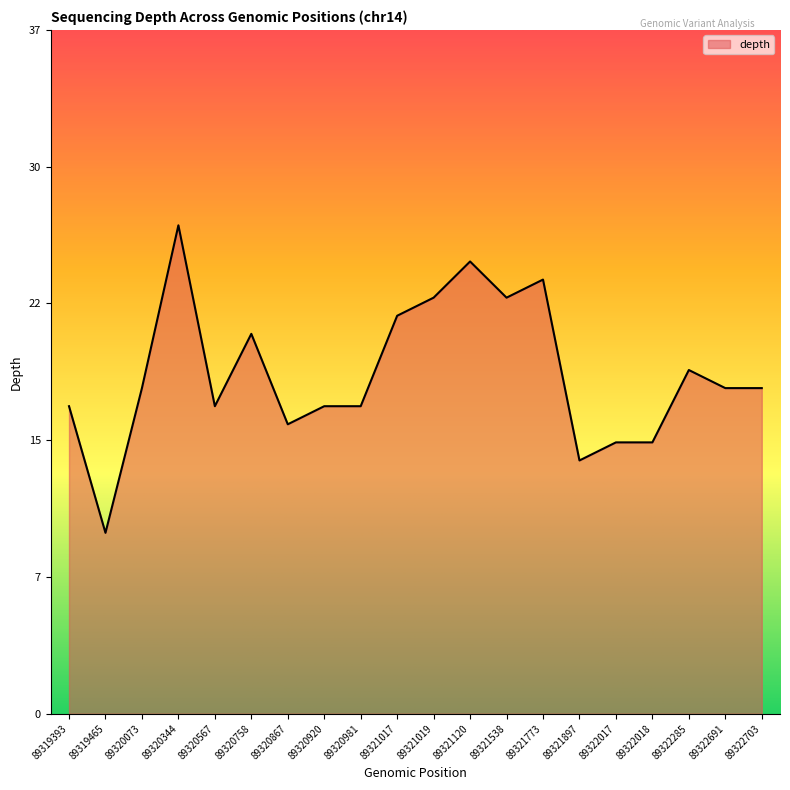

Rank the categories by value from lowest to highest.

89319465, 89321897, 89322017, 89322018, 89320867, 89319393, 89320567, 89320920, 89320981, 89320073, 89322691, 89322703, 89322285, 89320758, 89321017, 89321019, 89321538, 89321773, 89321120, 89320344